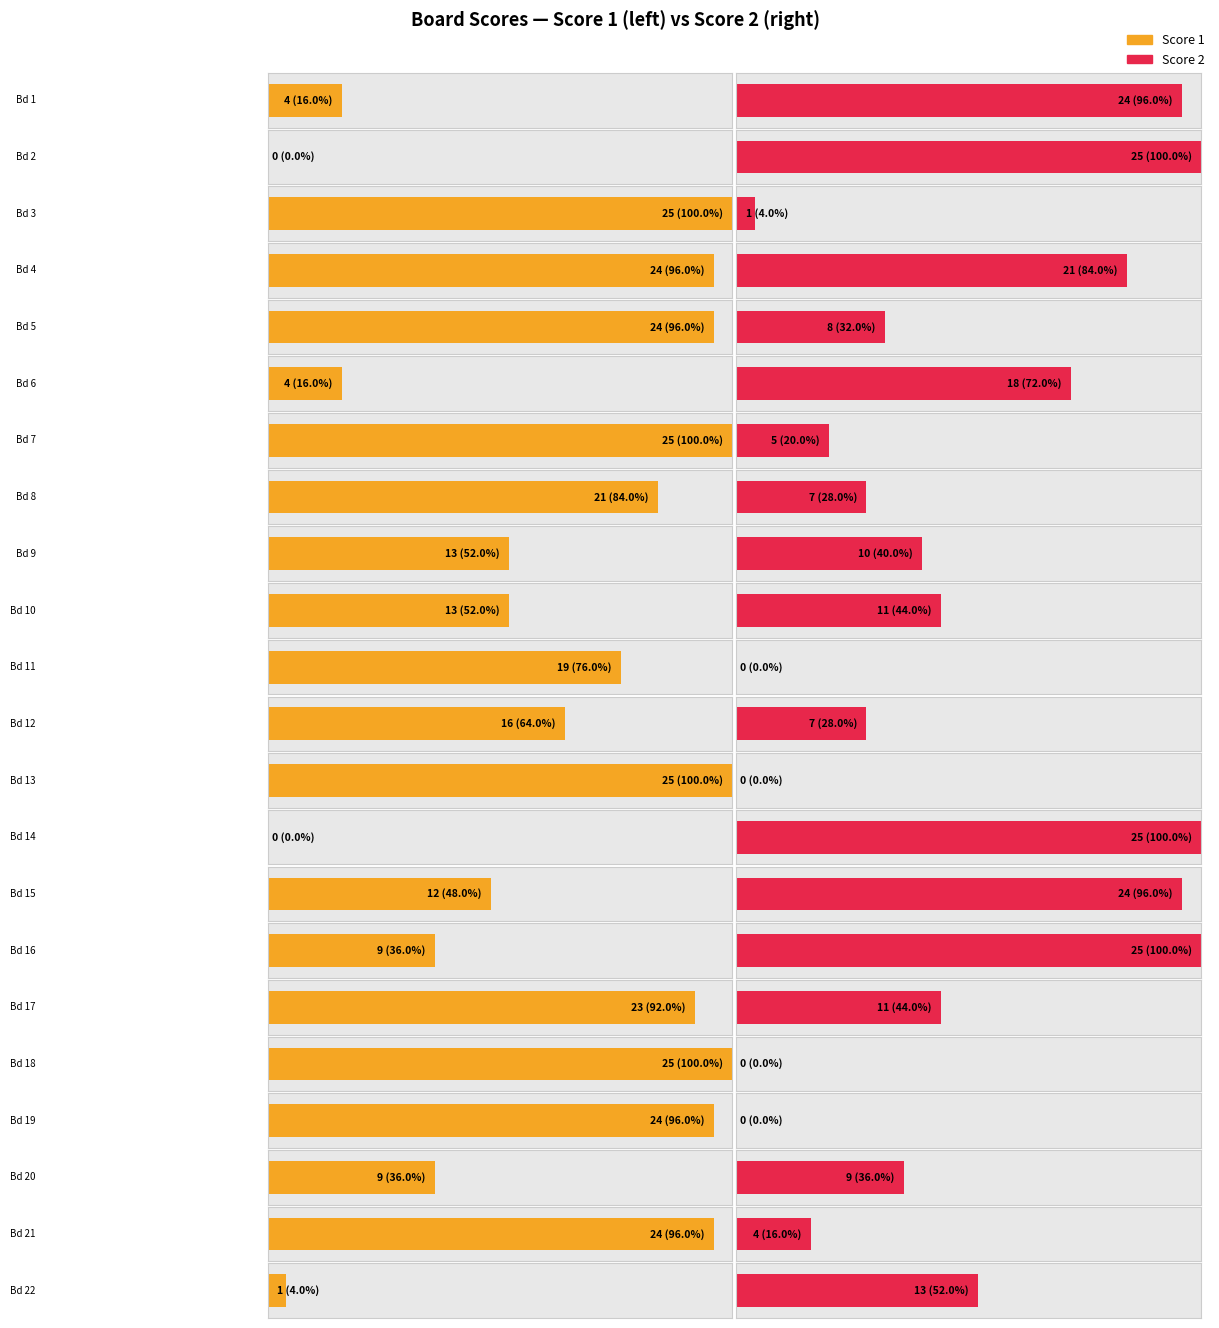

At which label does Score 1 first exceed 19?

3